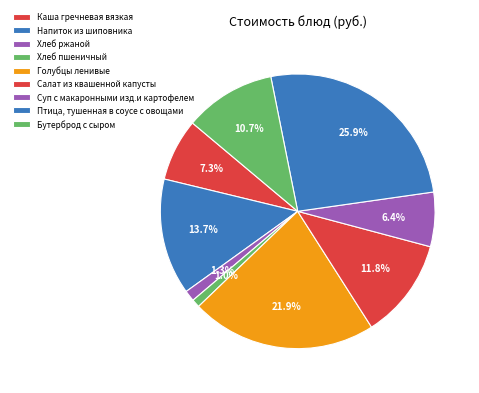

To the nearest percent, what portion does Бутерброд с сыром represent?

11%